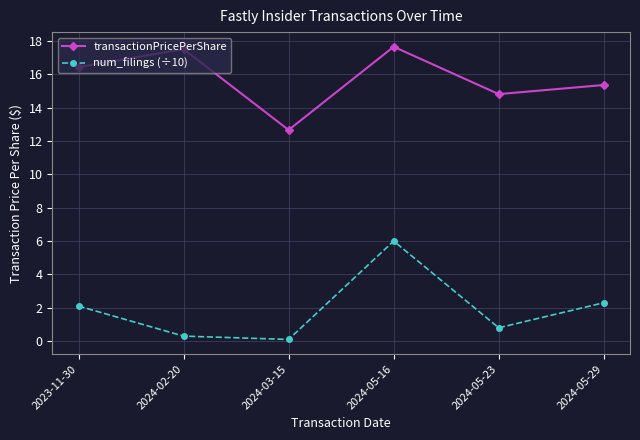

At which category does transactionPricePerShare reach its first local valley?

2024-03-15